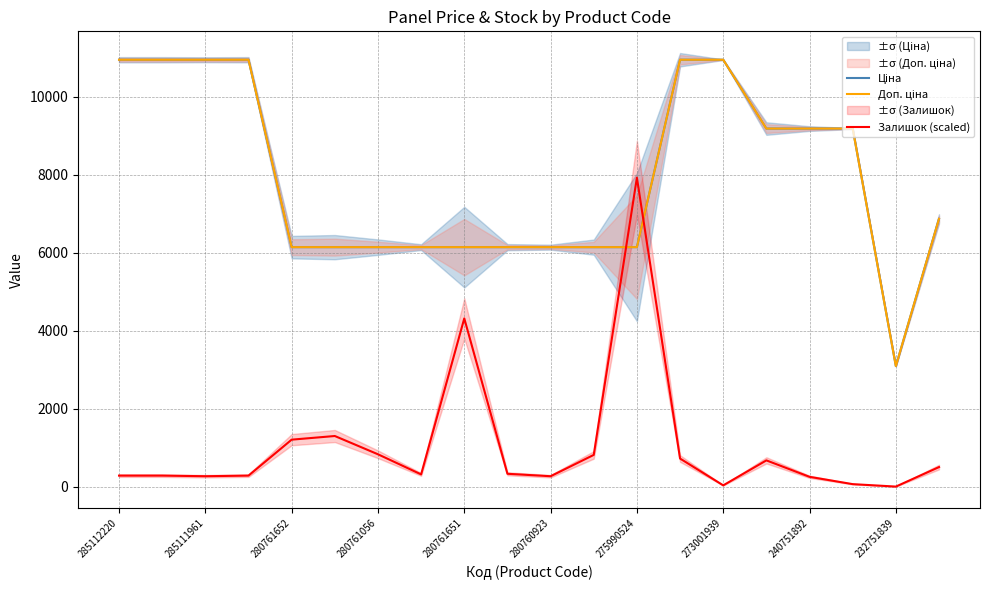

Which series has the largest total across all categories?

Ціна